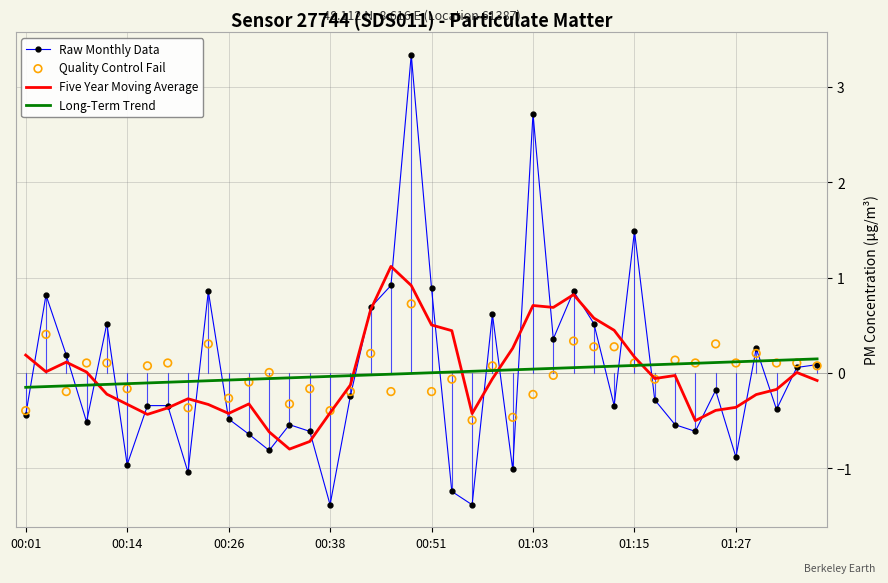

At how many categories does at least one series exceed 0?

32